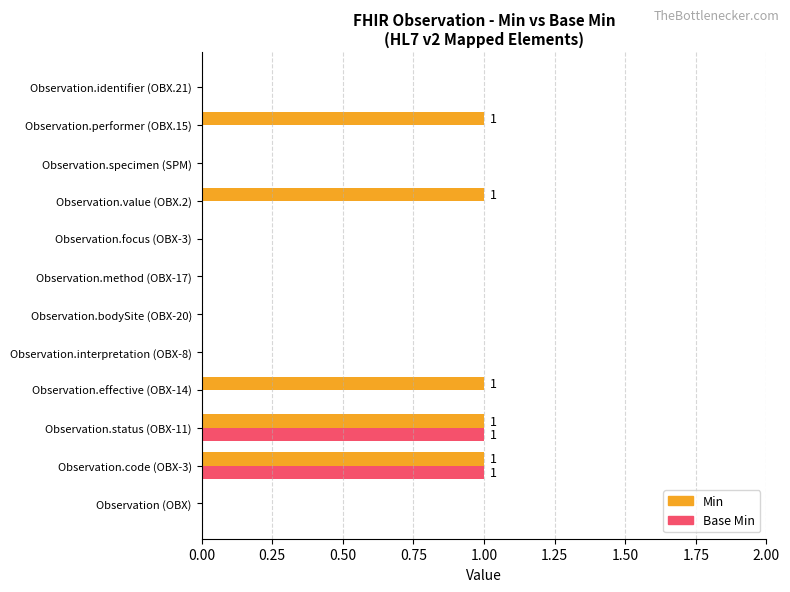

Is it true that Min equals 1 at Observation.code (OBX-3)?

True